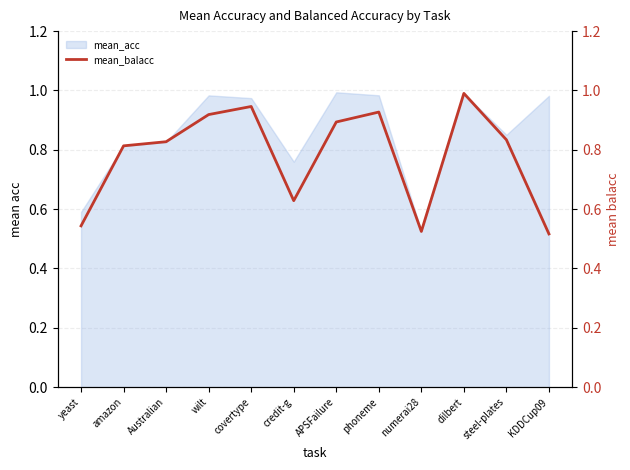

Between covertype and amazon, which is larger?

covertype